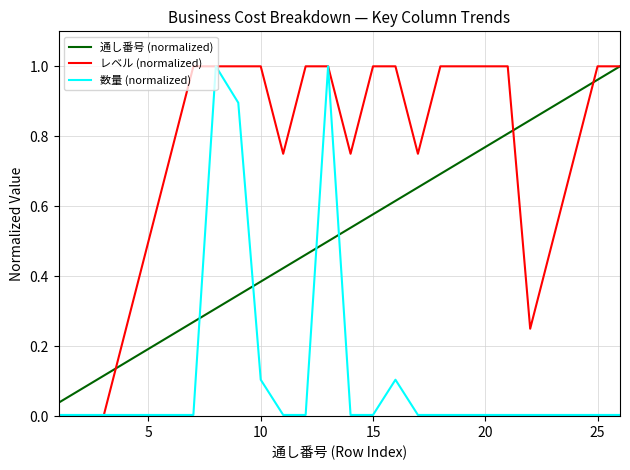

True or false: 数量 (normalized) and 通し番号 (normalized) cross at least once.

True